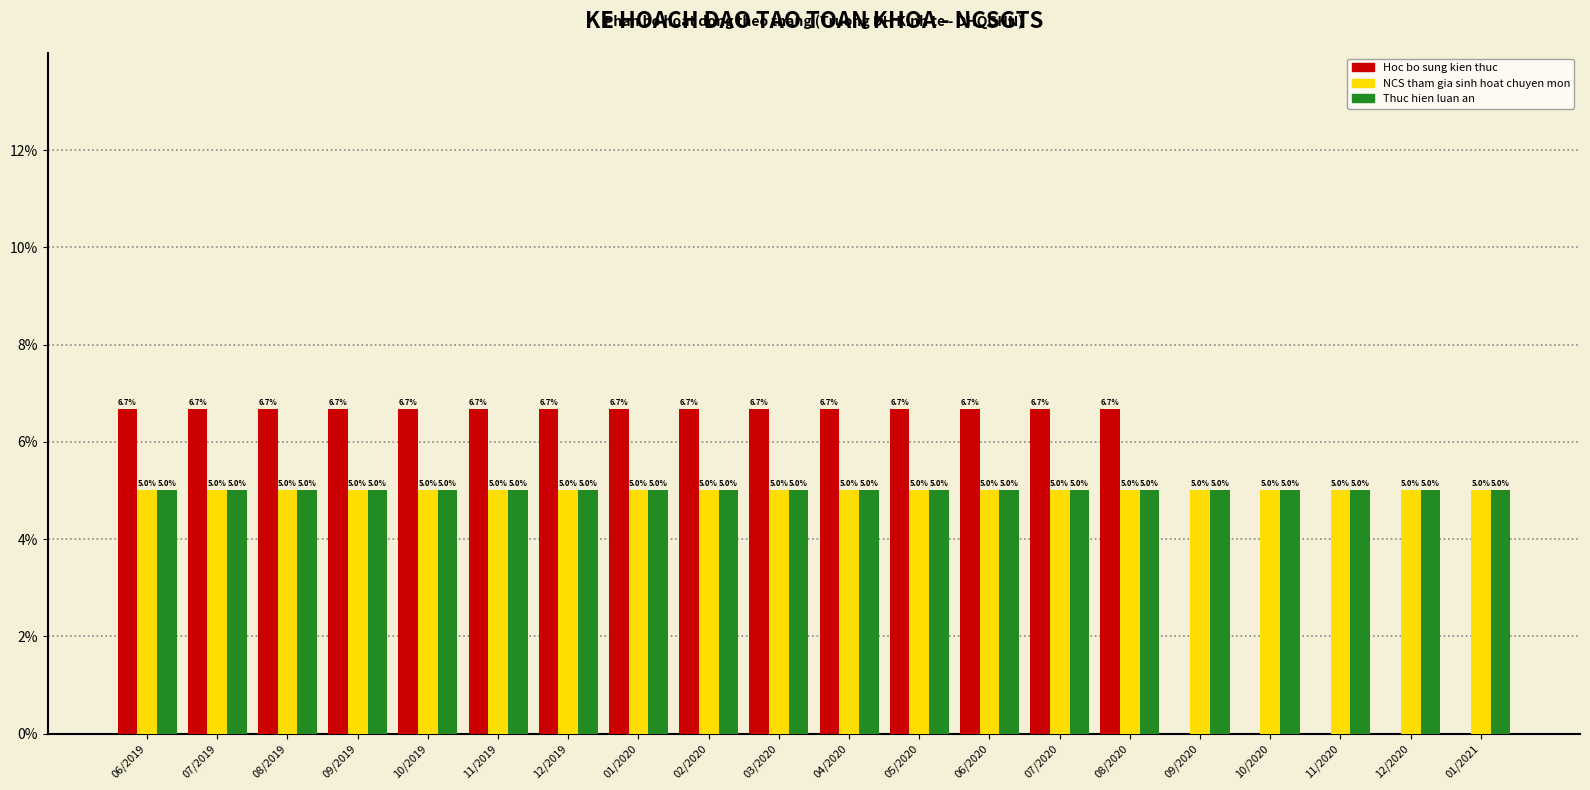

Reading left to right, extract all data points from this chart.

Hoc bo sung kien thuc: 06/2019=6.7	07/2019=6.7	08/2019=6.7	09/2019=6.7	10/2019=6.7	11/2019=6.7	12/2019=6.7	01/2020=6.7	02/2020=6.7	03/2020=6.7	04/2020=6.7	05/2020=6.7	06/2020=6.7	07/2020=6.7	08/2020=6.7	09/2020=0.0	10/2020=0.0	11/2020=0.0	12/2020=0.0	01/2021=0.0
NCS tham gia sinh hoat chuyen mon: 06/2019=5.0	07/2019=5.0	08/2019=5.0	09/2019=5.0	10/2019=5.0	11/2019=5.0	12/2019=5.0	01/2020=5.0	02/2020=5.0	03/2020=5.0	04/2020=5.0	05/2020=5.0	06/2020=5.0	07/2020=5.0	08/2020=5.0	09/2020=5.0	10/2020=5.0	11/2020=5.0	12/2020=5.0	01/2021=5.0
Thuc hien luan an: 06/2019=5.0	07/2019=5.0	08/2019=5.0	09/2019=5.0	10/2019=5.0	11/2019=5.0	12/2019=5.0	01/2020=5.0	02/2020=5.0	03/2020=5.0	04/2020=5.0	05/2020=5.0	06/2020=5.0	07/2020=5.0	08/2020=5.0	09/2020=5.0	10/2020=5.0	11/2020=5.0	12/2020=5.0	01/2021=5.0